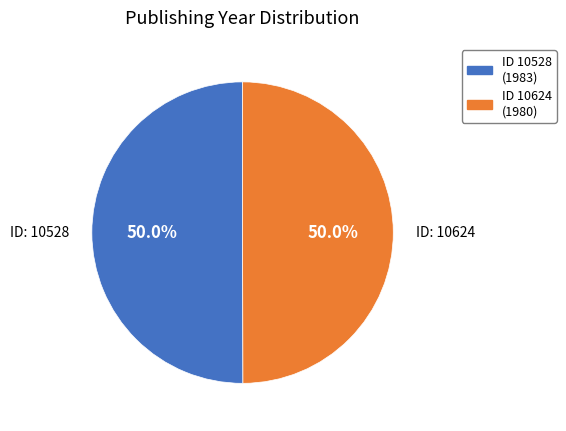

Is the sum of ID 10624 (1980) and ID 10528 (1983) greater than half?

Yes